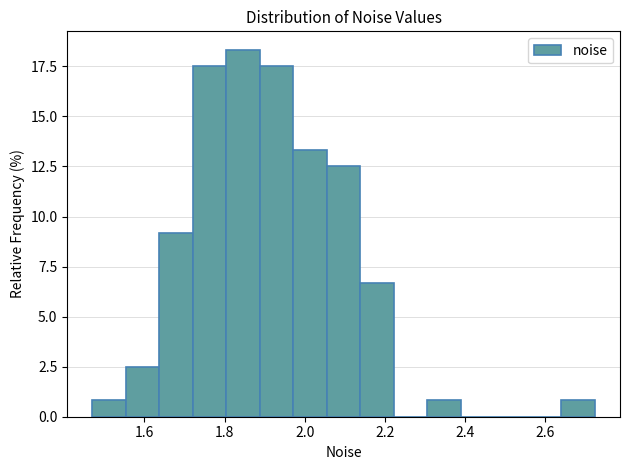

Over which range of the x-axis is the bar tallest?

1.80 to 1.88